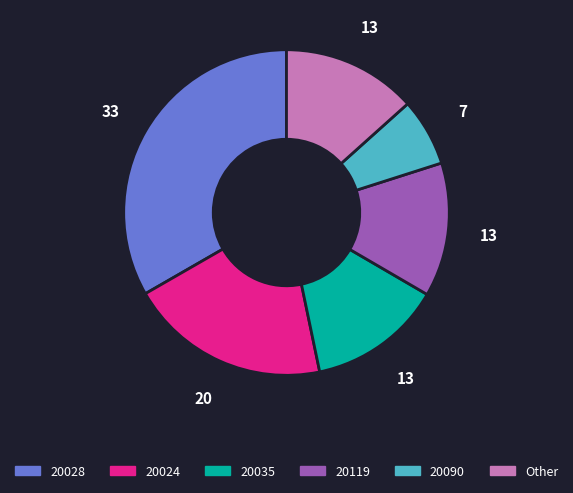

Does any single category account for the majority?

No